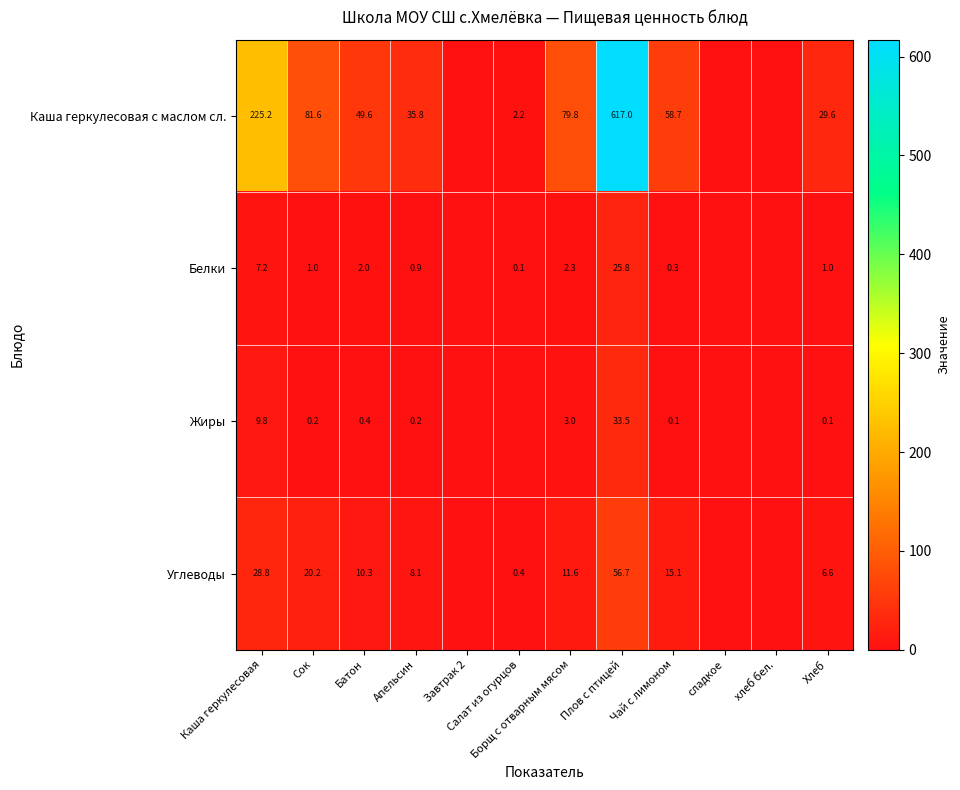

What is the difference between the Углеводы values at Батон and Плов с птицей?

46.4